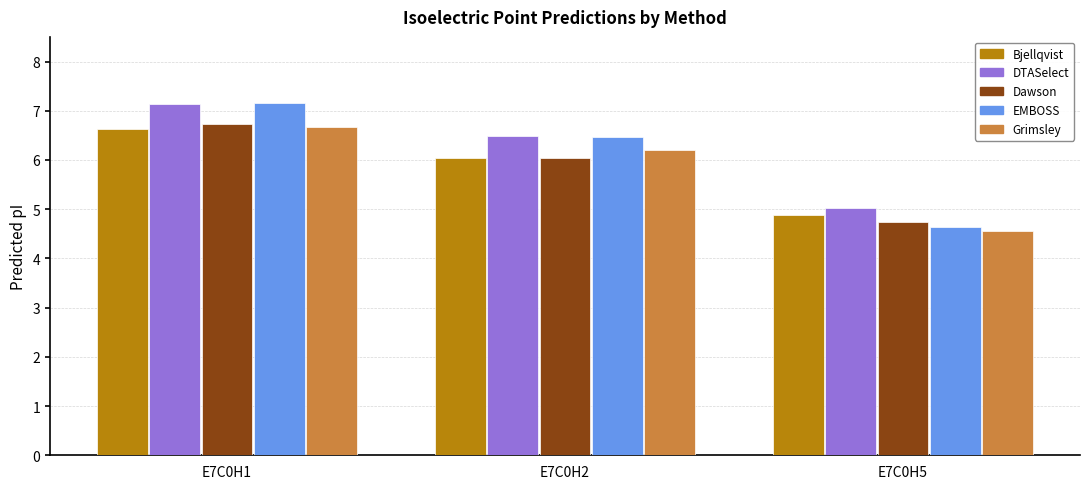

What is the sum of all EMBOSS values?

18.3